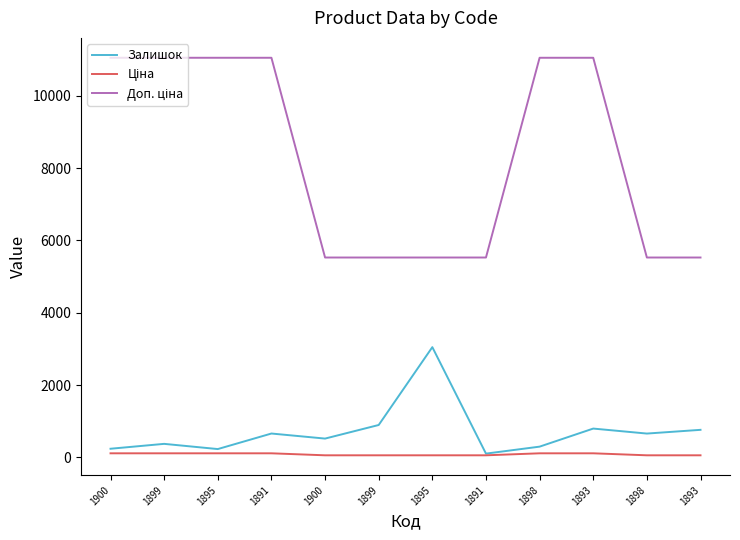

Is it true that Ціна equals 81.1 at 1895?

False